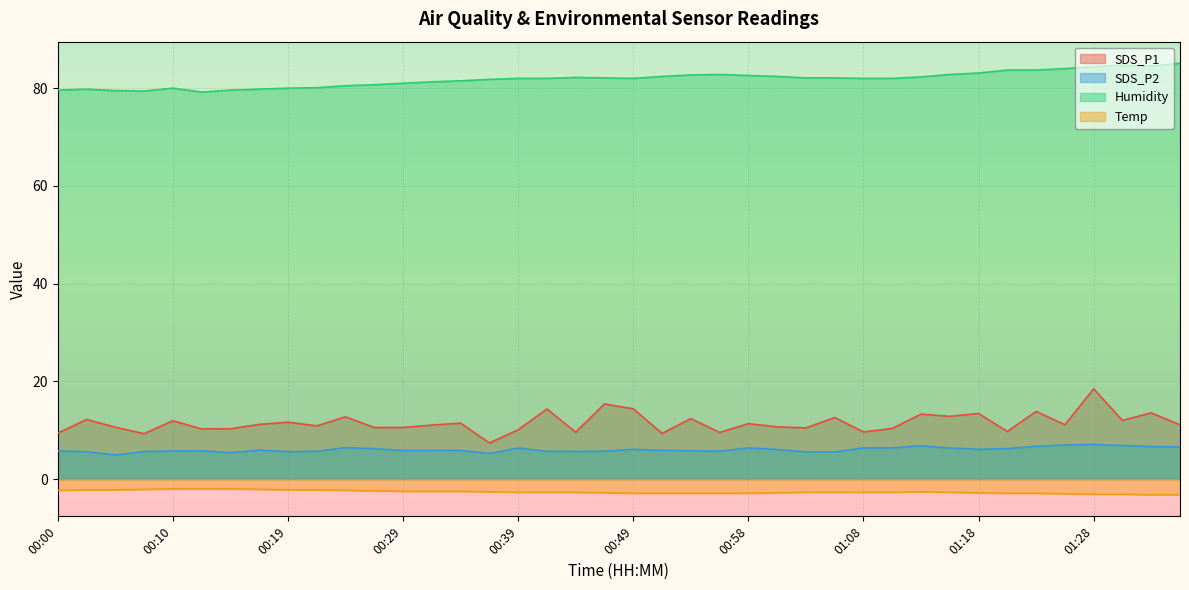

What is the label of the 12th point from the left?

00:27